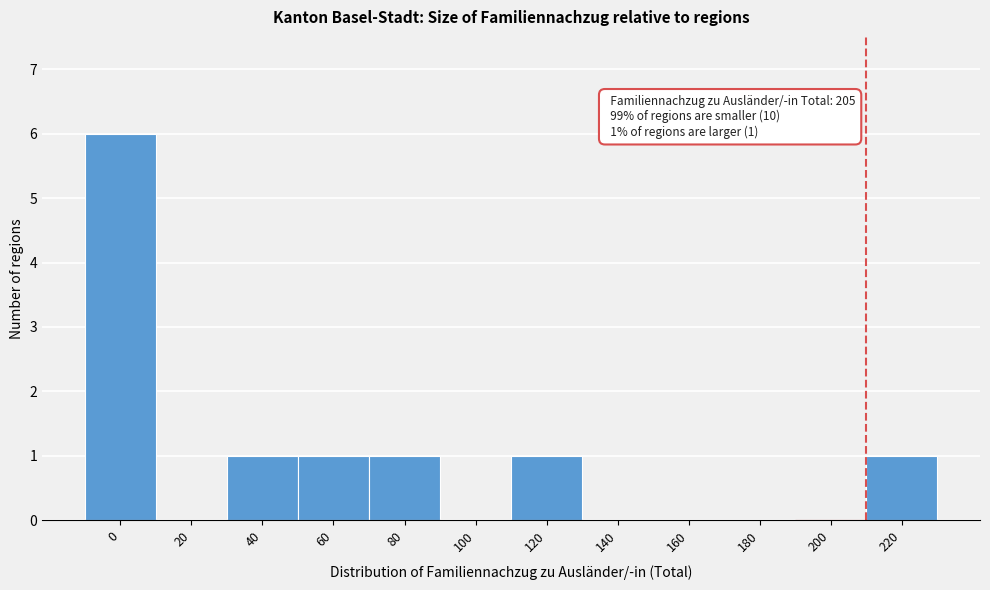

Reading left to right, list all the values displayed in this chart.

0=6	20=0	40=1	60=1	80=1	100=0	120=1	140=0	160=0	180=0	200=0	220=1